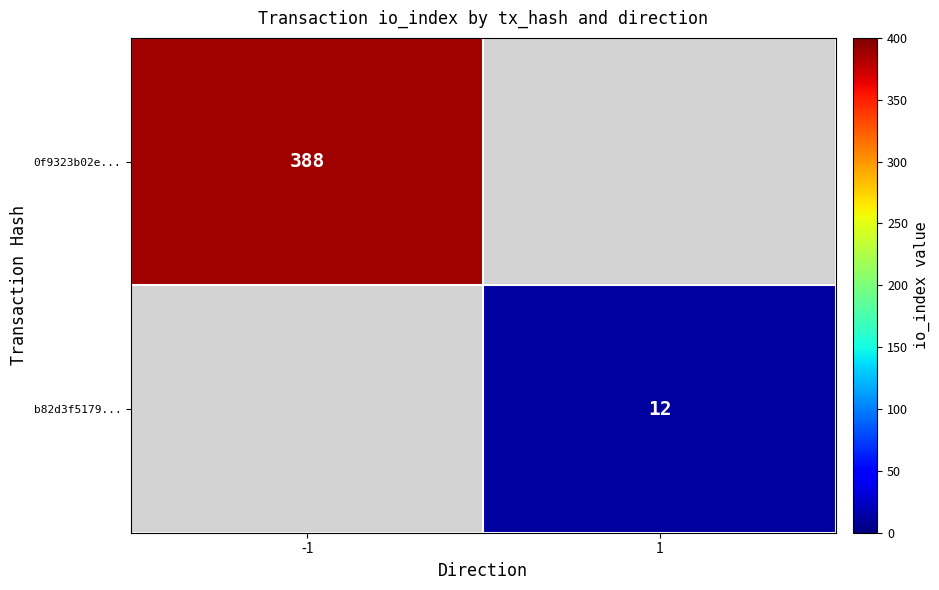

The 0f9323b02e... series shows 666 at -1. True or false?

False